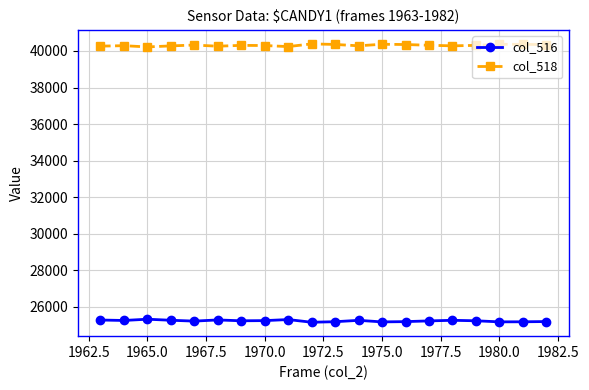

At how many categories does at least one series exceed 37557?

20